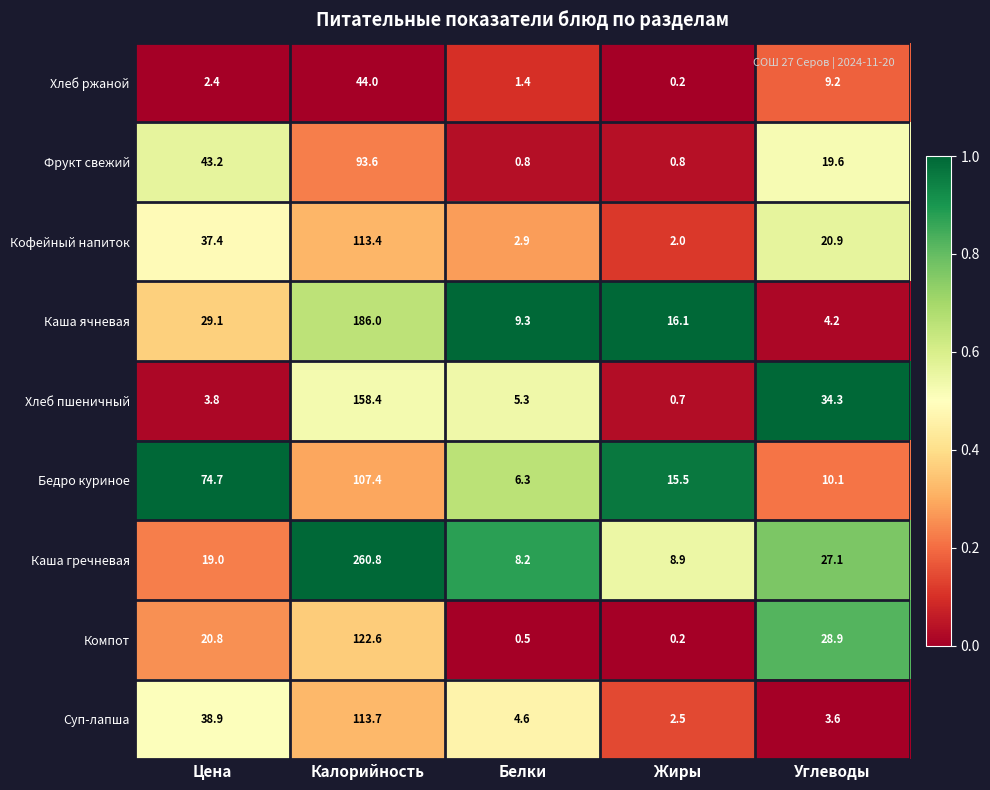

Rank the series by their maximum value, from highest to lowest.

Каша гречневая, Каша ячневая, Хлеб пшеничный, Компот, Суп-лапша, Кофейный напиток, Бедро куриное, Фрукт свежий, Хлеб ржаной